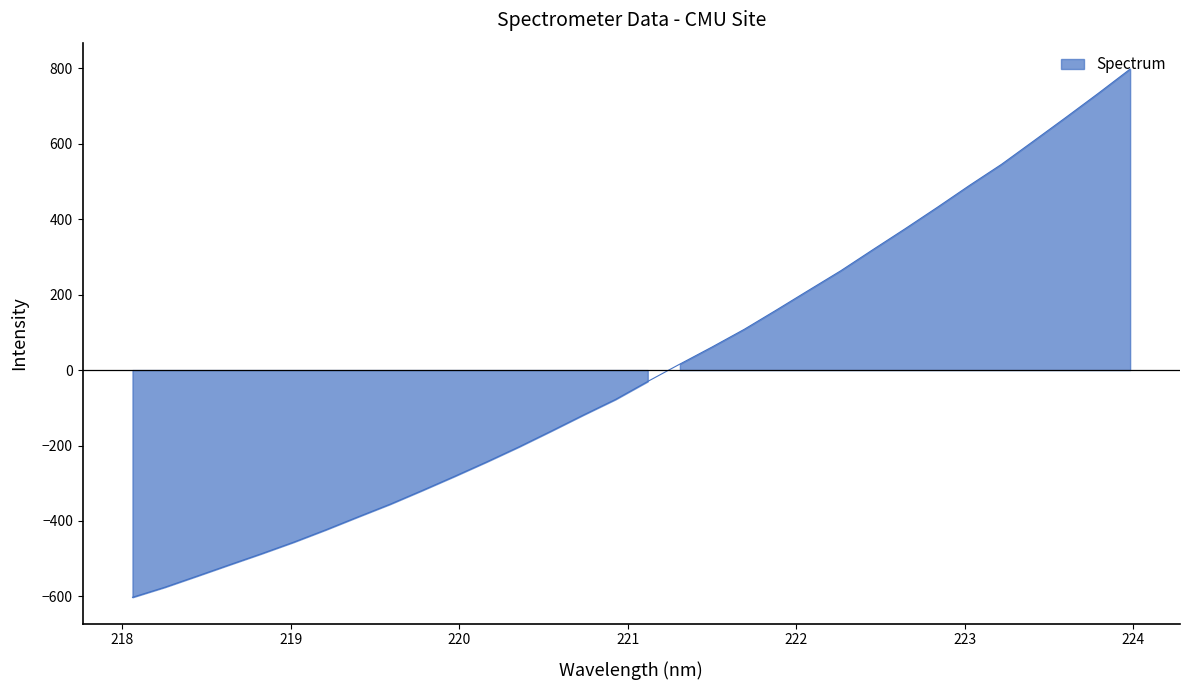

How many categories are shown in the chart?

32